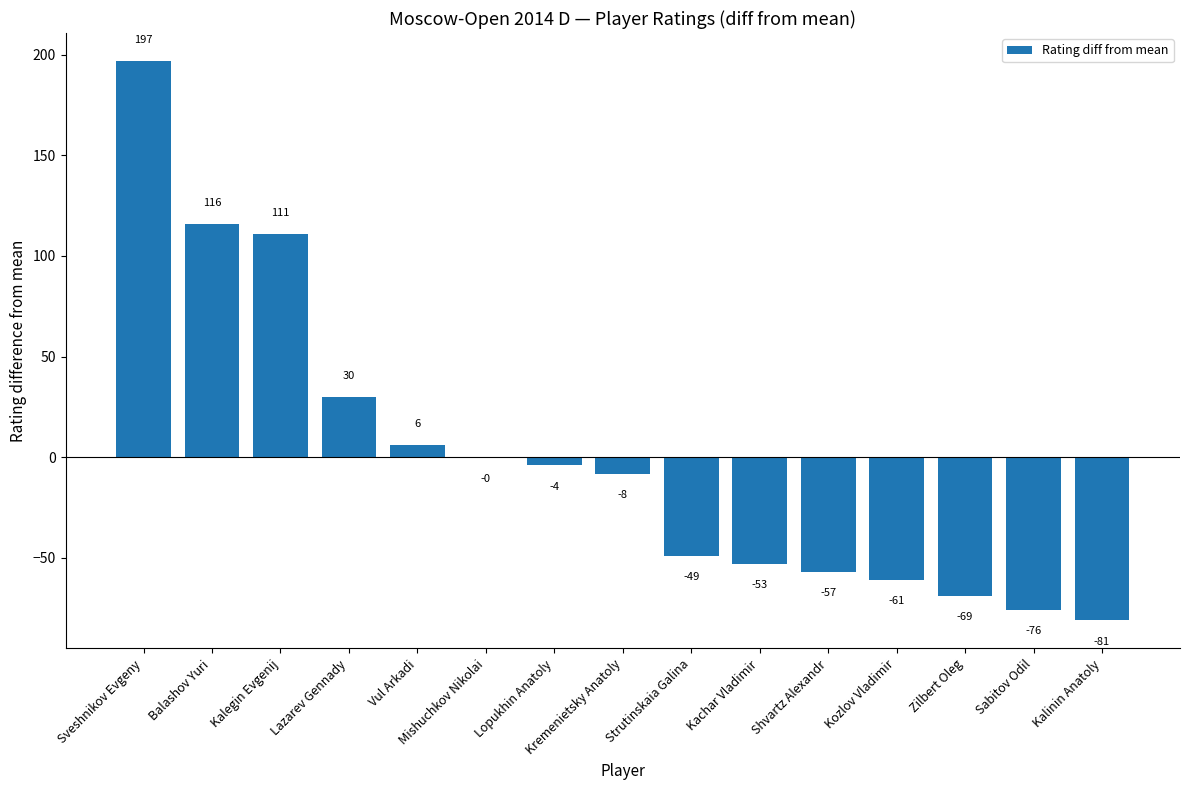

What is the change in value from Lopukhin Anatoly to Kozlov Vladimir?

-57.0